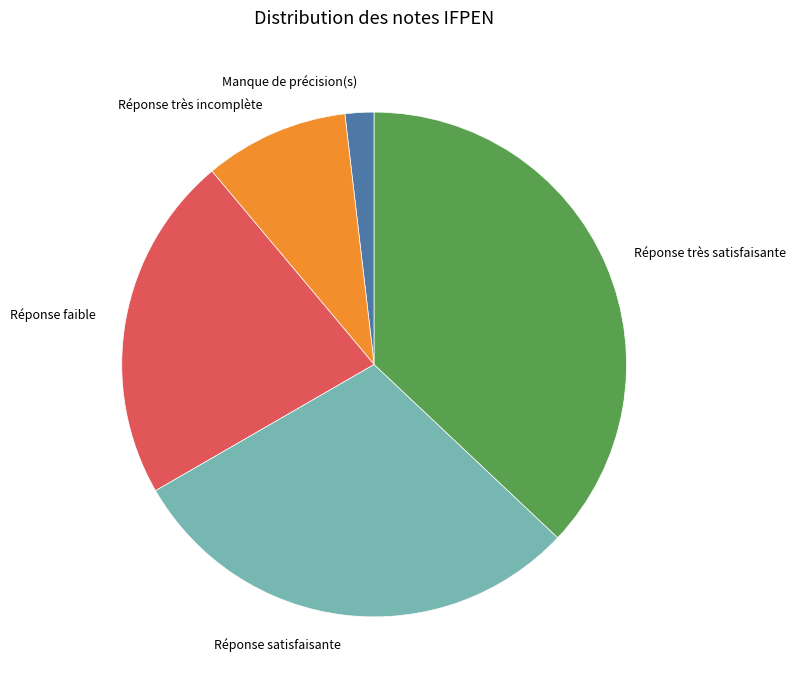

Is the sum of Réponse faible and Réponse très satisfaisante greater than half?

Yes